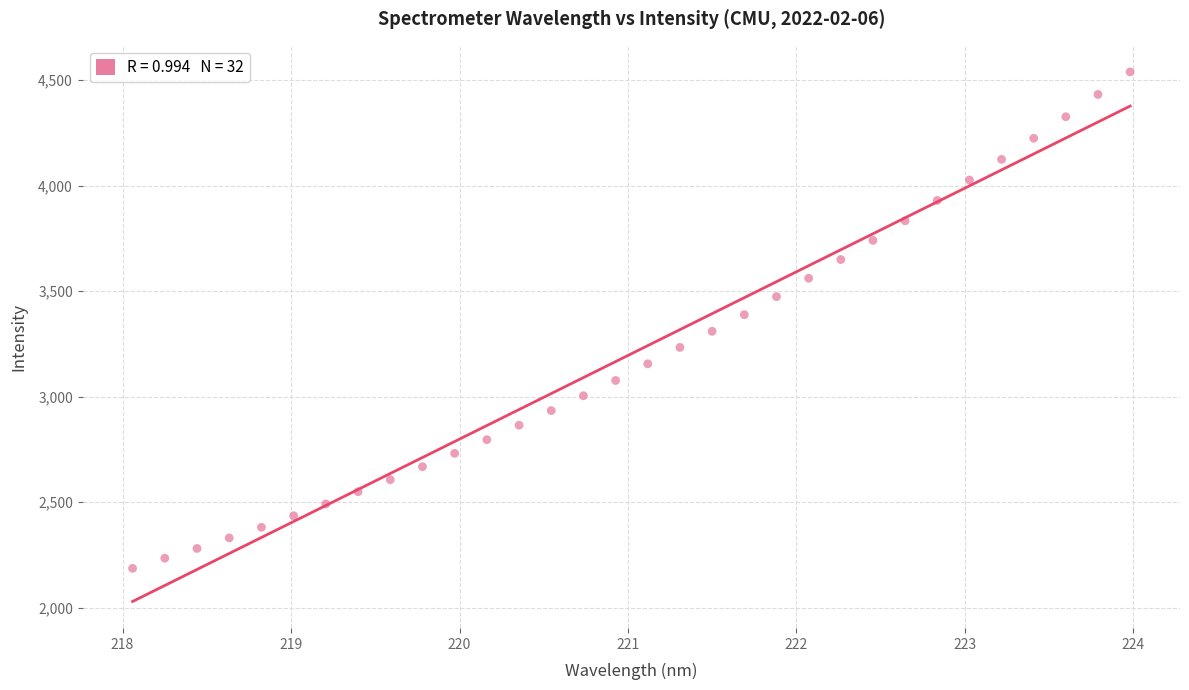

How many points are shown in the scatter plot?

32